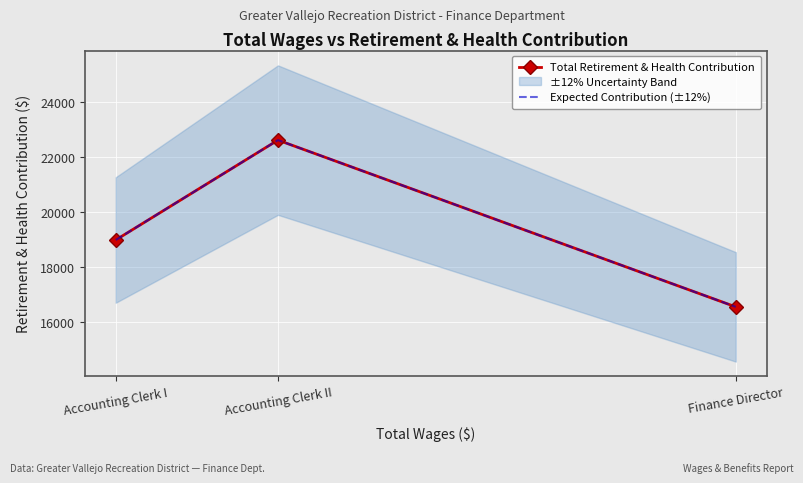

Reading right to left, extract all data points from this chart.

Total Retirement & Health Contribution: 16565	22623	18994
Expected Contribution (±12%): 16565	22623	18994